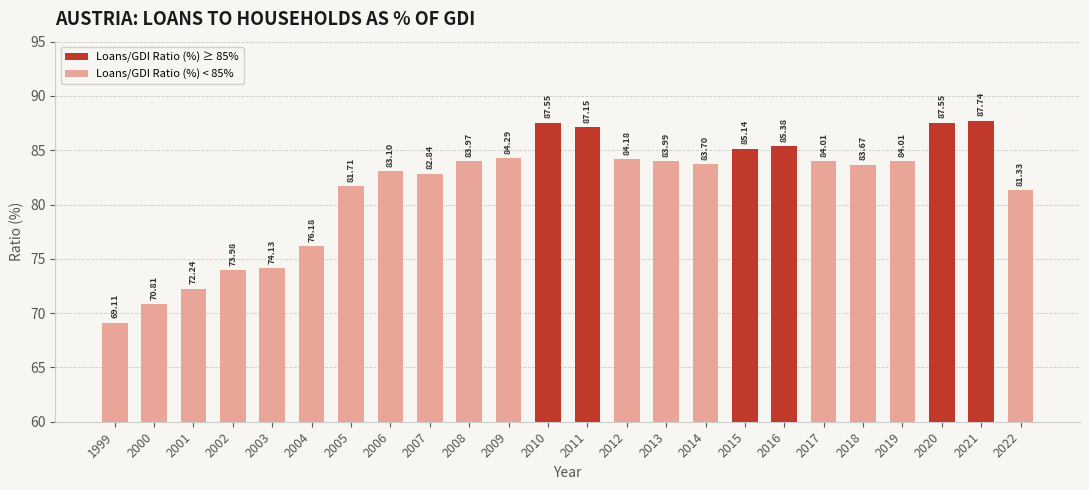

Count the number of values greater than 83.

15